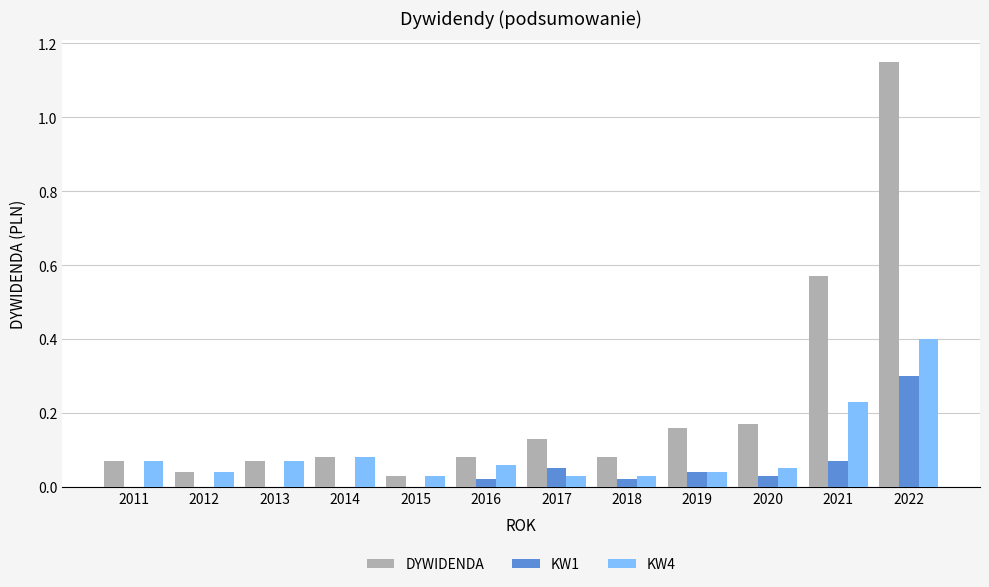

What is the sum of all KW1 values?

0.5